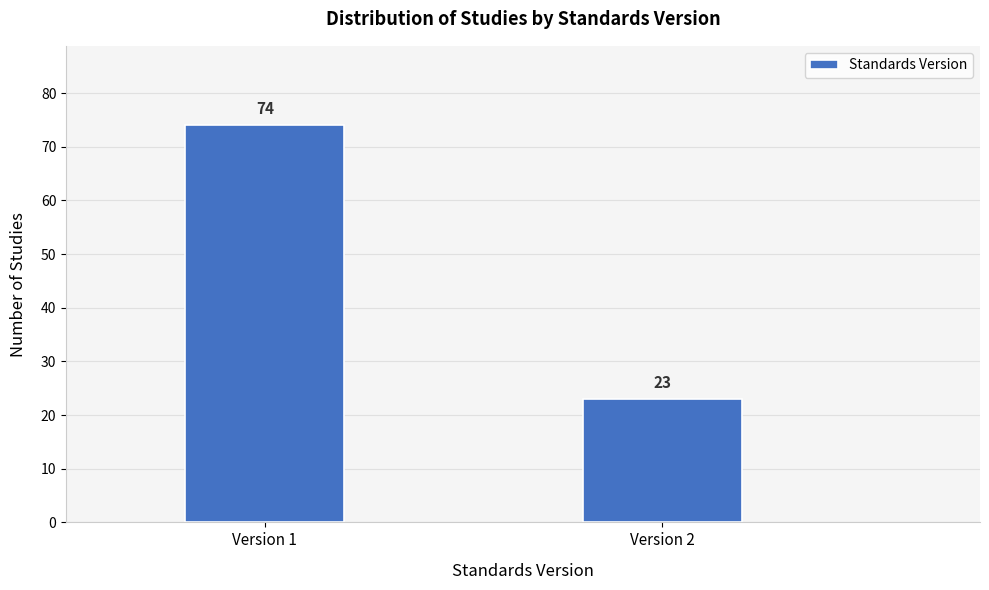

Reading left to right, list all the values displayed in this chart.

Version 1=74	Version 2=23